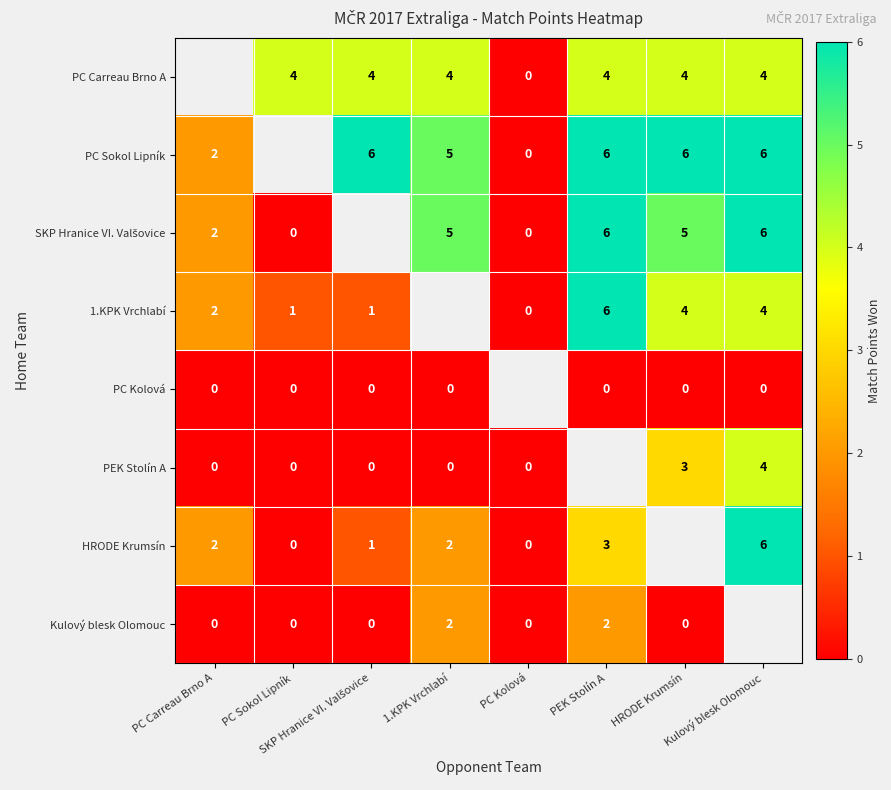

Is it true that PC Sokol Lipník equals 1.7 at SKP Hranice VI. Valšovice?

False